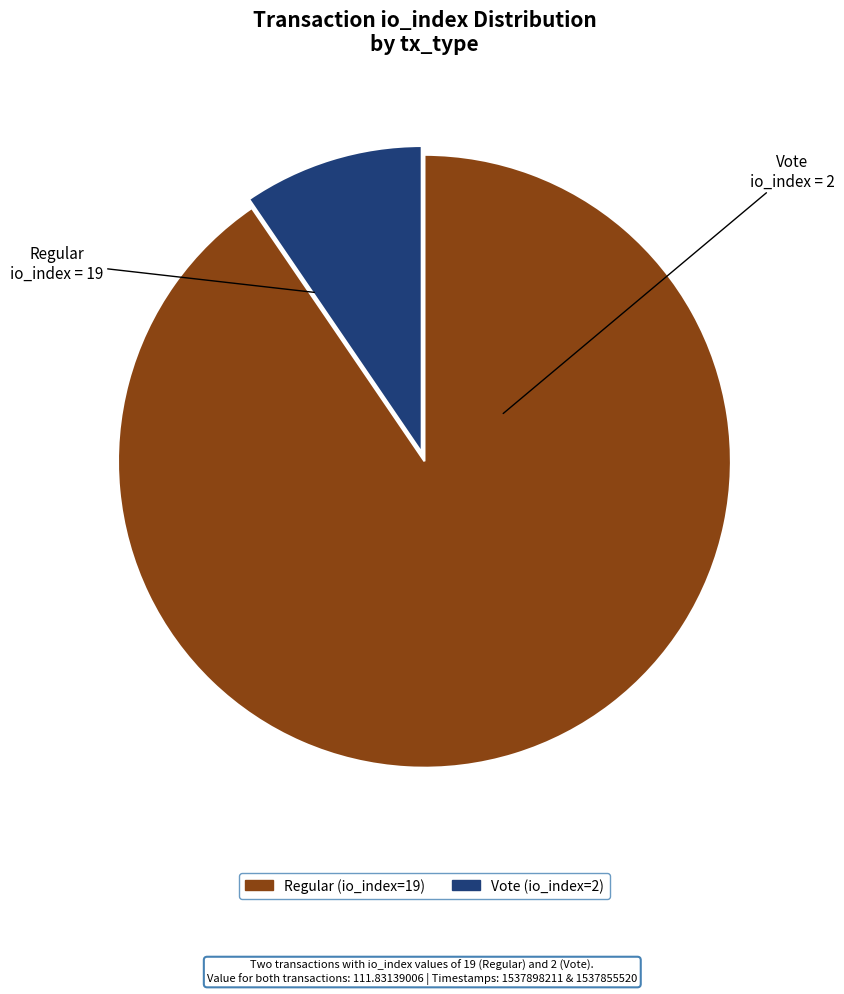

Does any single category account for the majority?

Yes